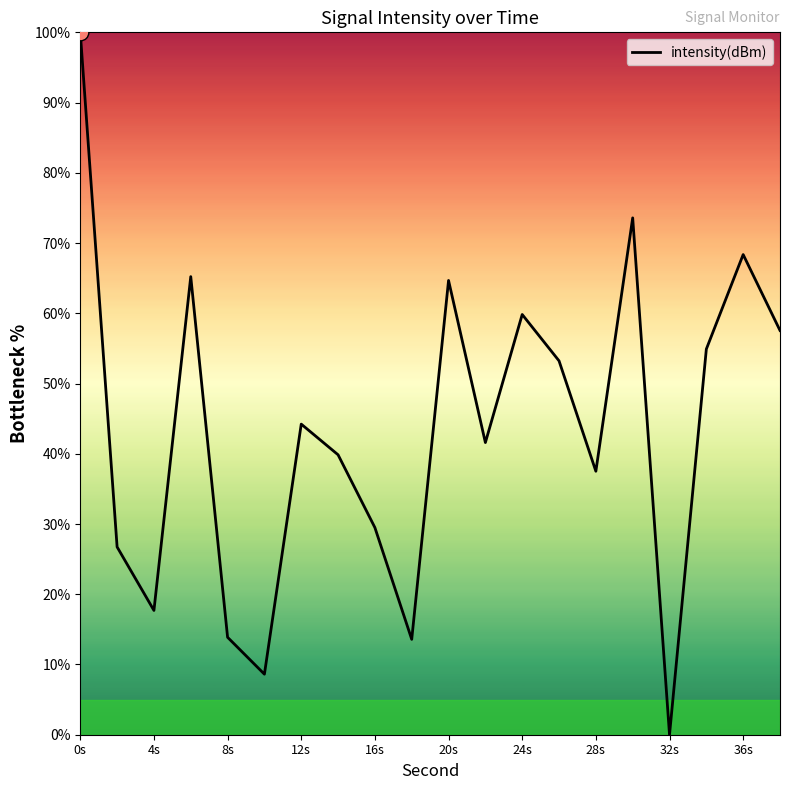

What is the maximum value shown in the chart?

100.0